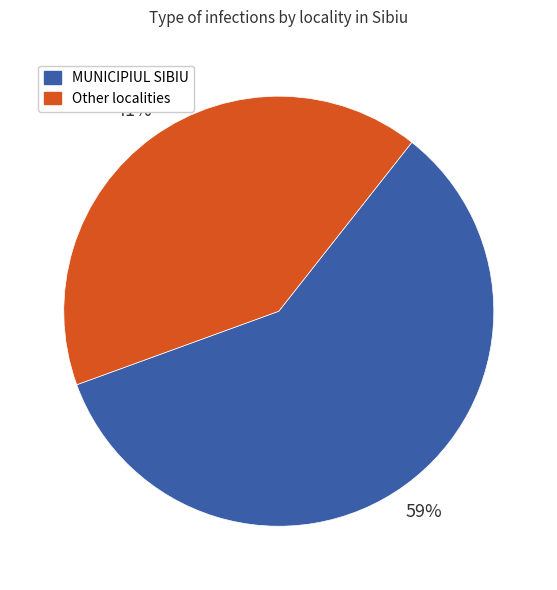

To the nearest percent, what is the difference between the MUNICIPIUL SIBIU and Other localities slice percentages?

18%